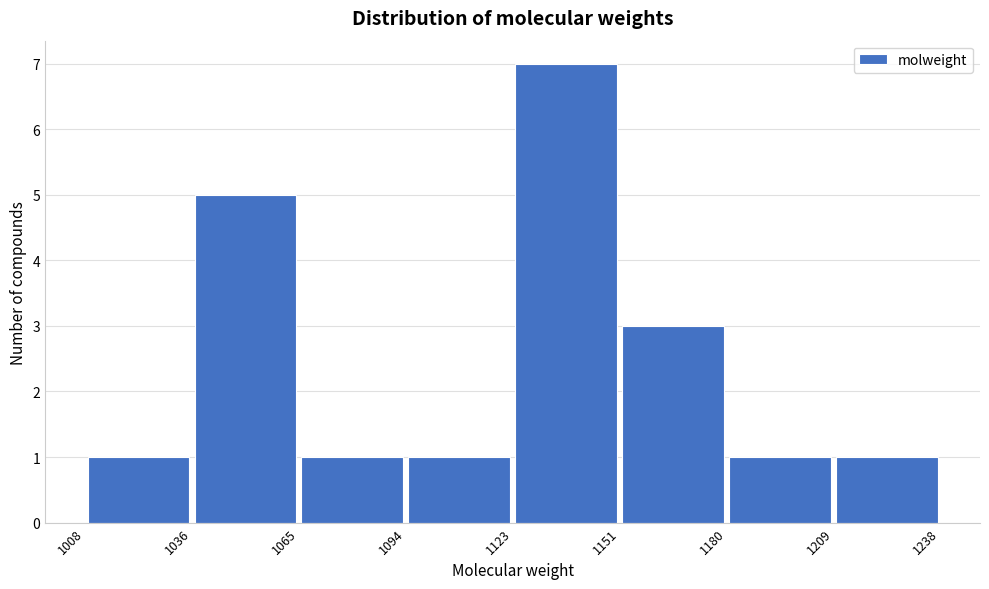

Reading left to right, transcribe this chart: for each bar, give the range it covers on the x-axis and its height. The values are not printed on the chart, so give them approximately, as read against the axis.

1008 to 1036: 1
1036 to 1065: 5
1065 to 1094: 1
1094 to 1123: 1
1123 to 1151: 7
1151 to 1180: 3
1180 to 1209: 1
1209 to 1238: 1